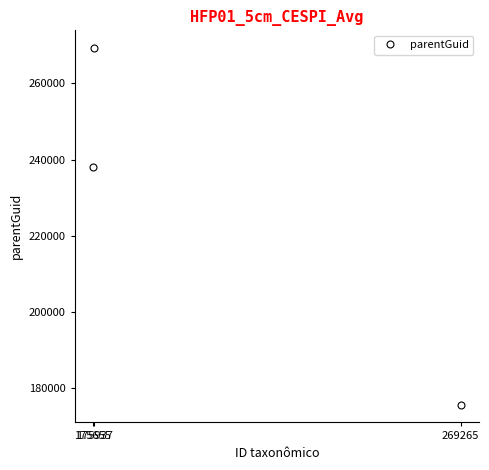

Reading right to left, list all the values displayed in this chart.

269265=175655	175937=269265	175655=237940